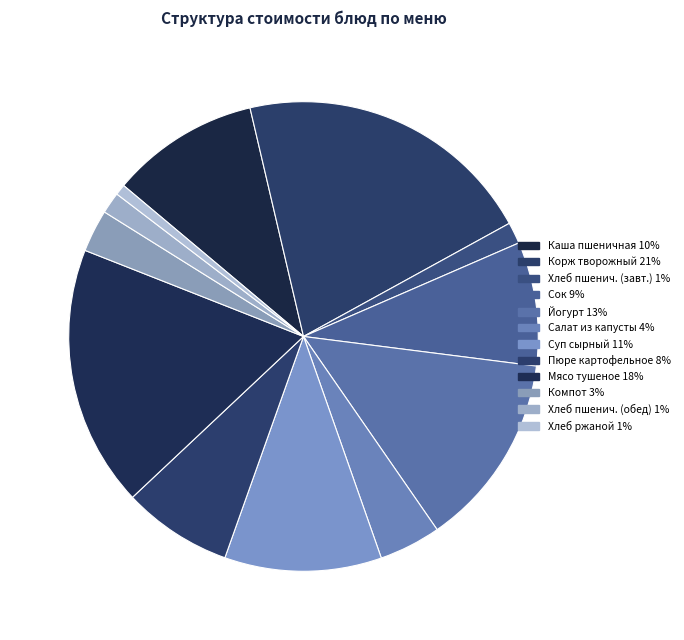

How many segments does this pie chart have?

12